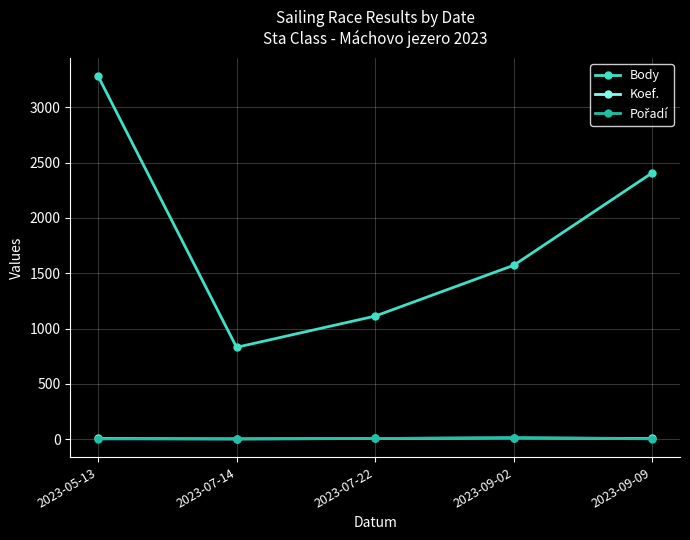

What is the difference between the maximum and second lowest values in the Koef. series?

5